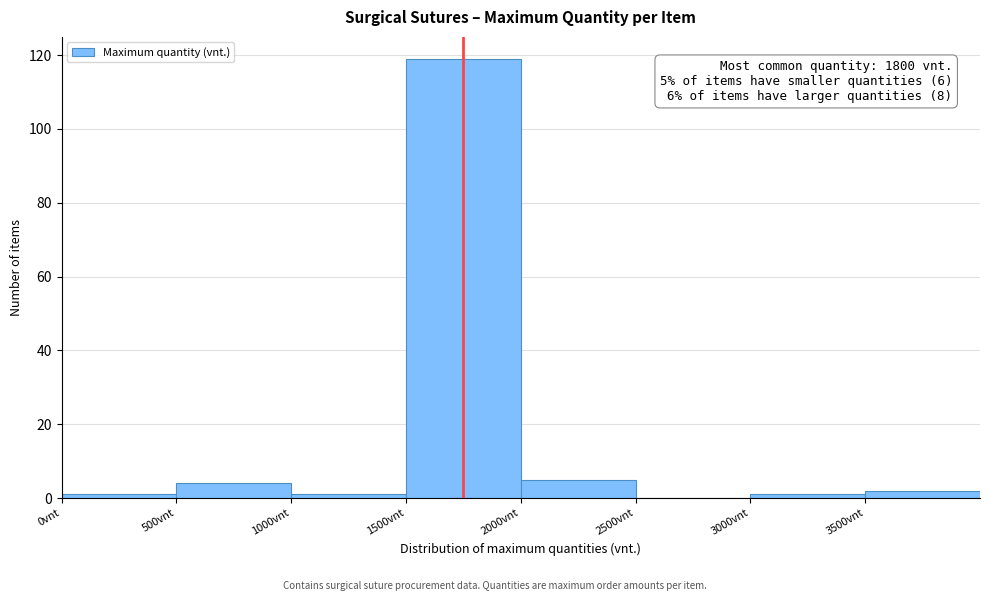

Which range on the x-axis has the tallest bar?

1500 to 2000